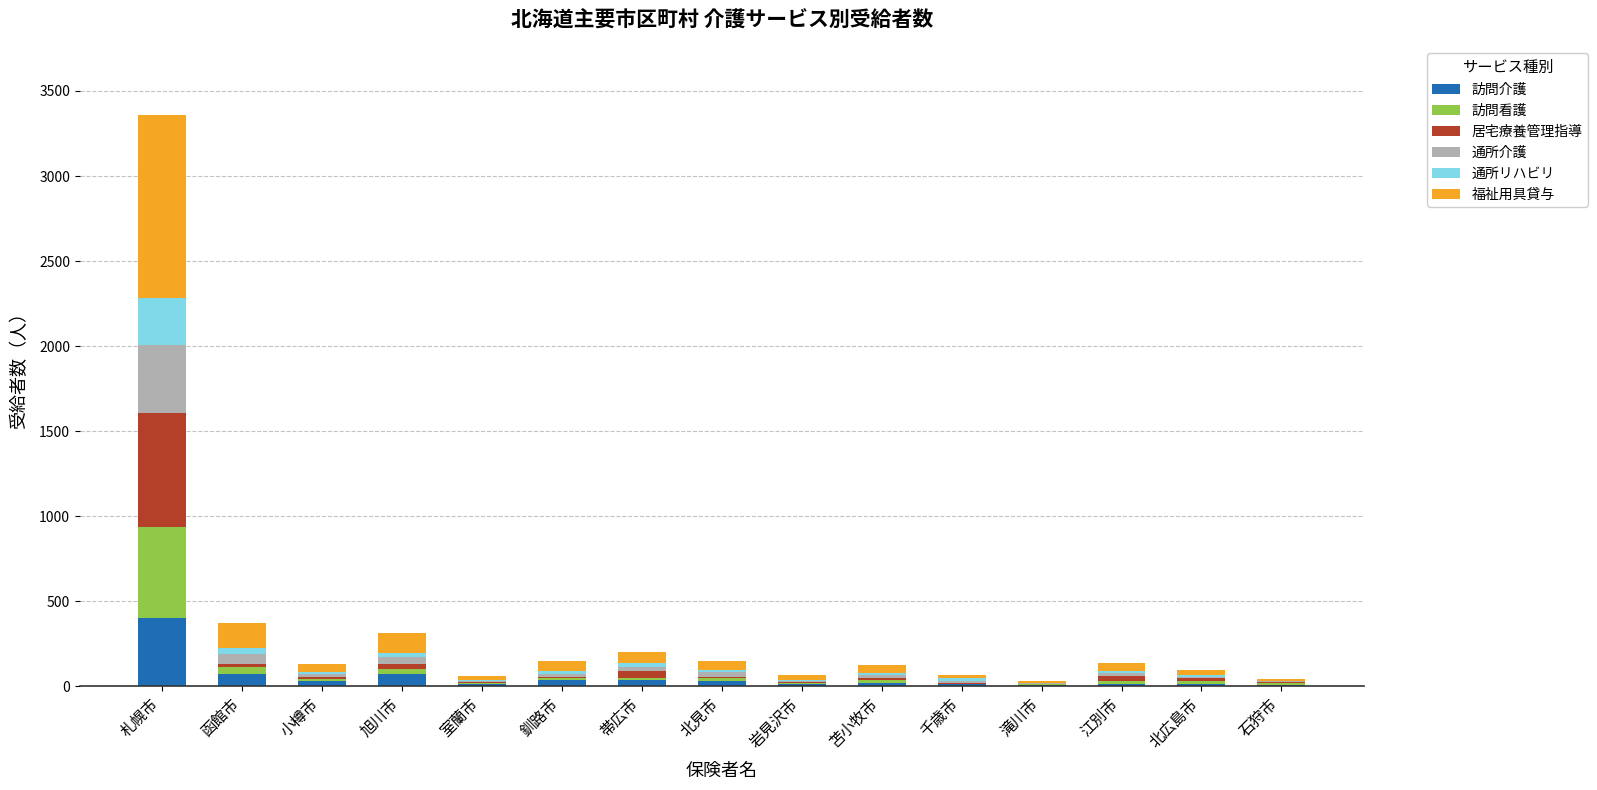

At which category is the sum across all series the highest?

札幌市